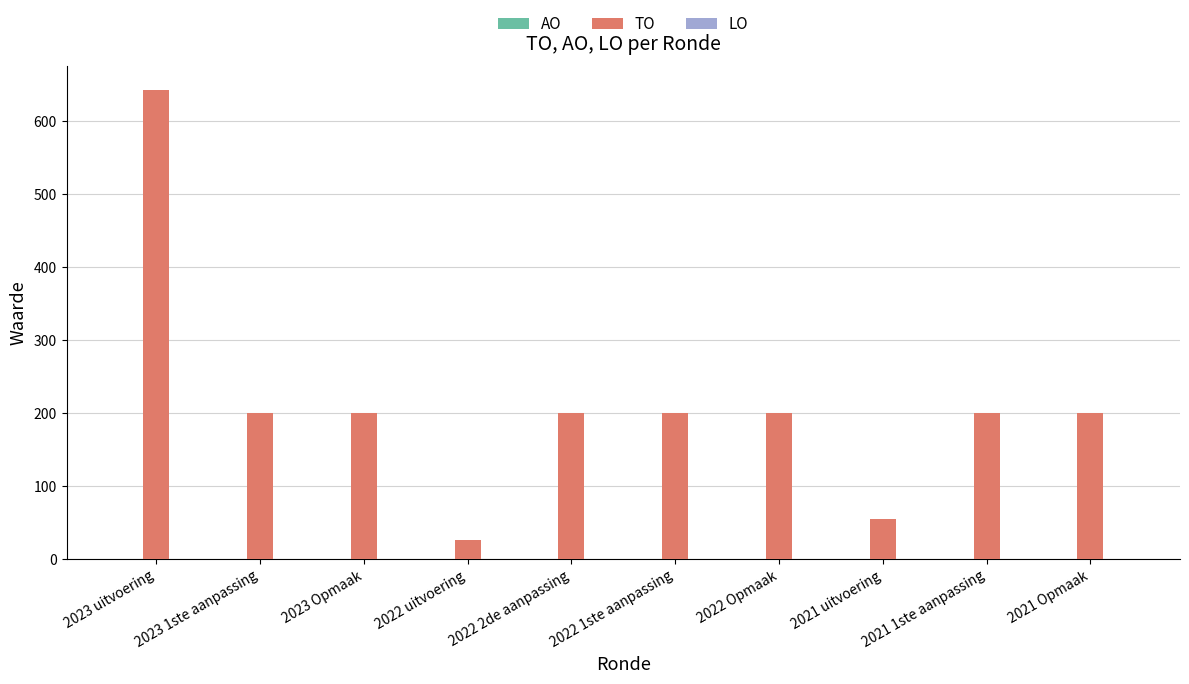

What is the ratio of the value at 2023 uitvoering to the value at 2021 Opmaak?

3.2